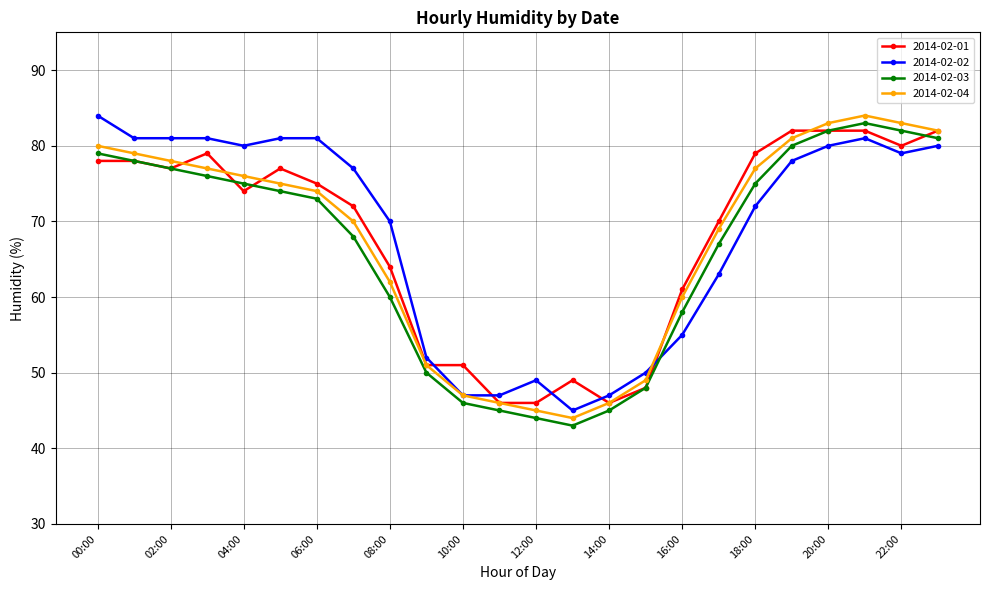

True or false: 2014-02-03 has more than 0 points higher than both neighbors.

True